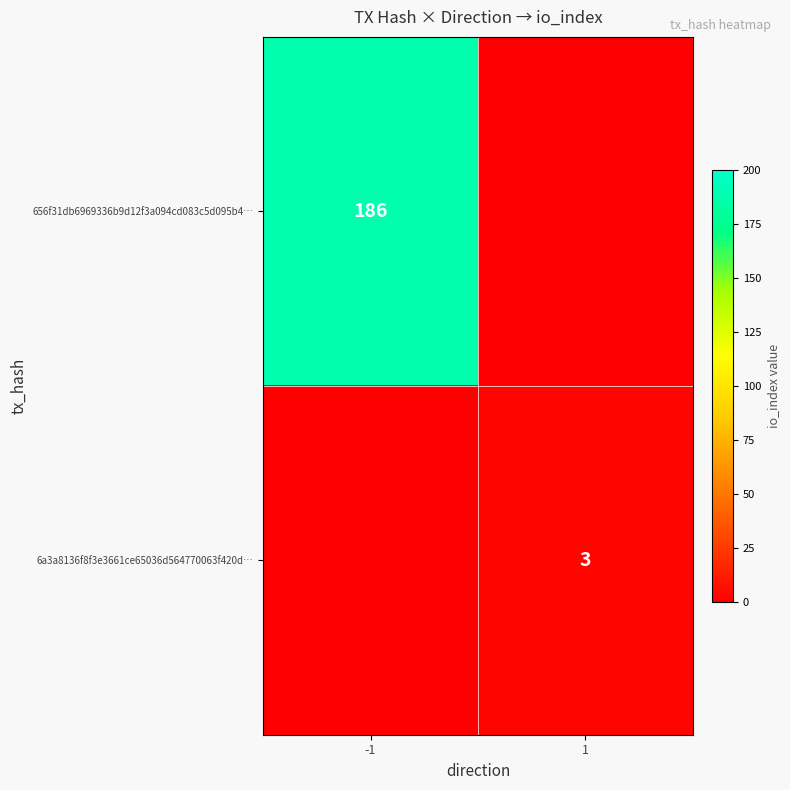

Which has a higher value, 1 or -1?

-1